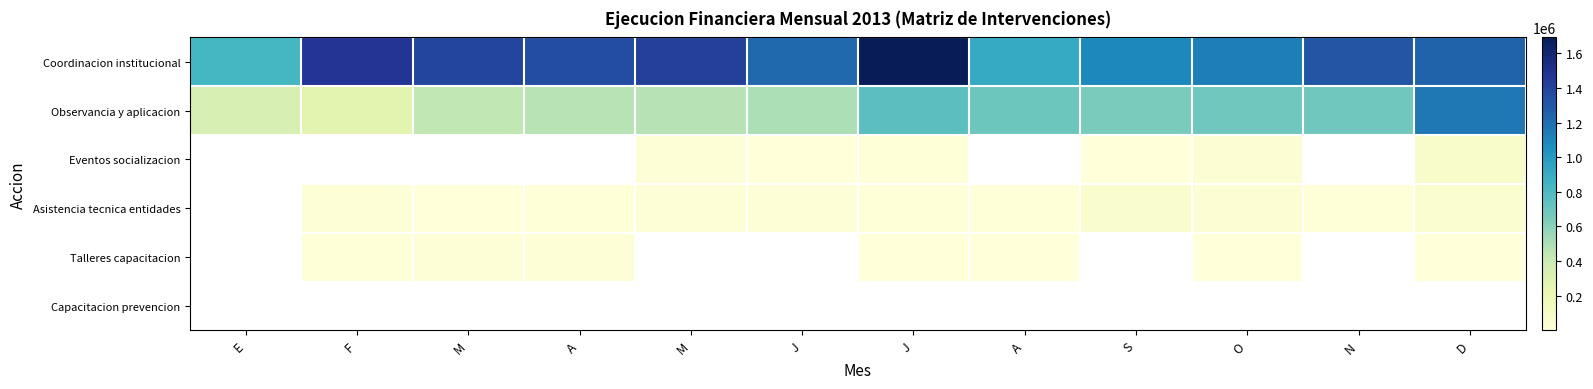

List the series in order of their overall mean, highest first.

Coordinacion institucional, Observancia y aplicacion, Eventos socializacion, Asistencia tecnica entidades, Talleres capacitacion, Capacitacion prevencion